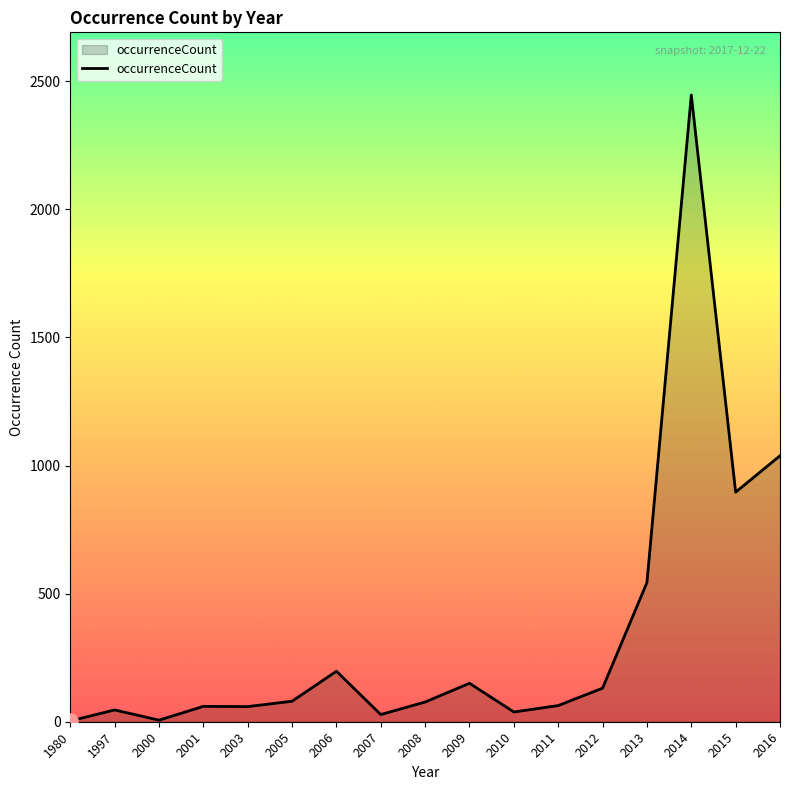

Approximately how many times larger is the value at 1997 compared to 2011?

0.7